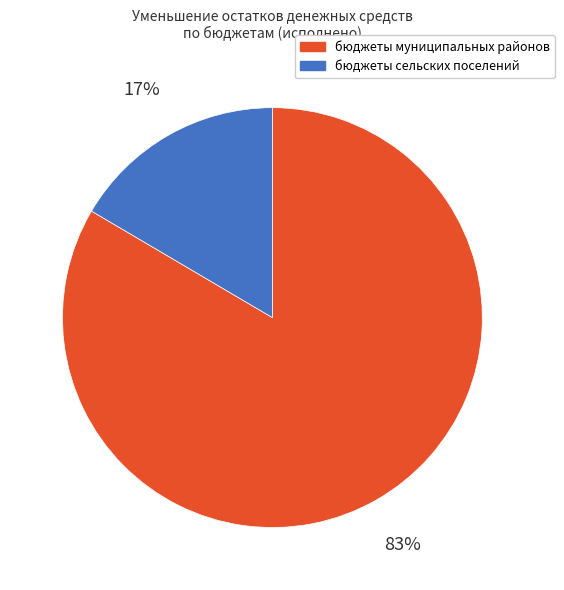

Is there a majority slice in this chart?

Yes